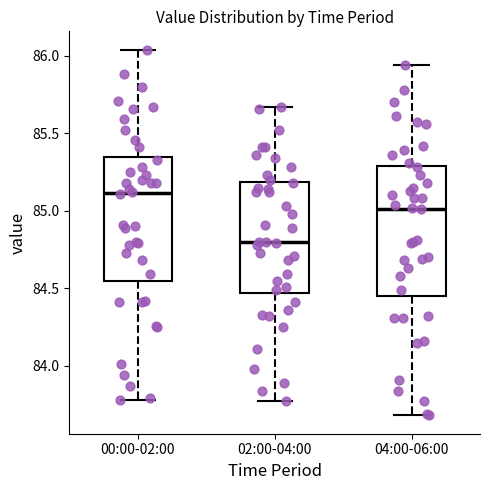

Reading left to right, transcribe this box plot: for each box, give where its median line is, the range the box spans, and where its two whiskers end, as read against the y-axis. The values are not printed on the chart, so give them approximately, as read against the axis.

00:00-02:00: median 85.10, box 84.55 to 85.35, whiskers 83.80 to 86.05
02:00-04:00: median 84.80, box 84.45 to 85.20, whiskers 83.75 to 85.65
04:00-06:00: median 85.00, box 84.45 to 85.30, whiskers 83.70 to 85.95